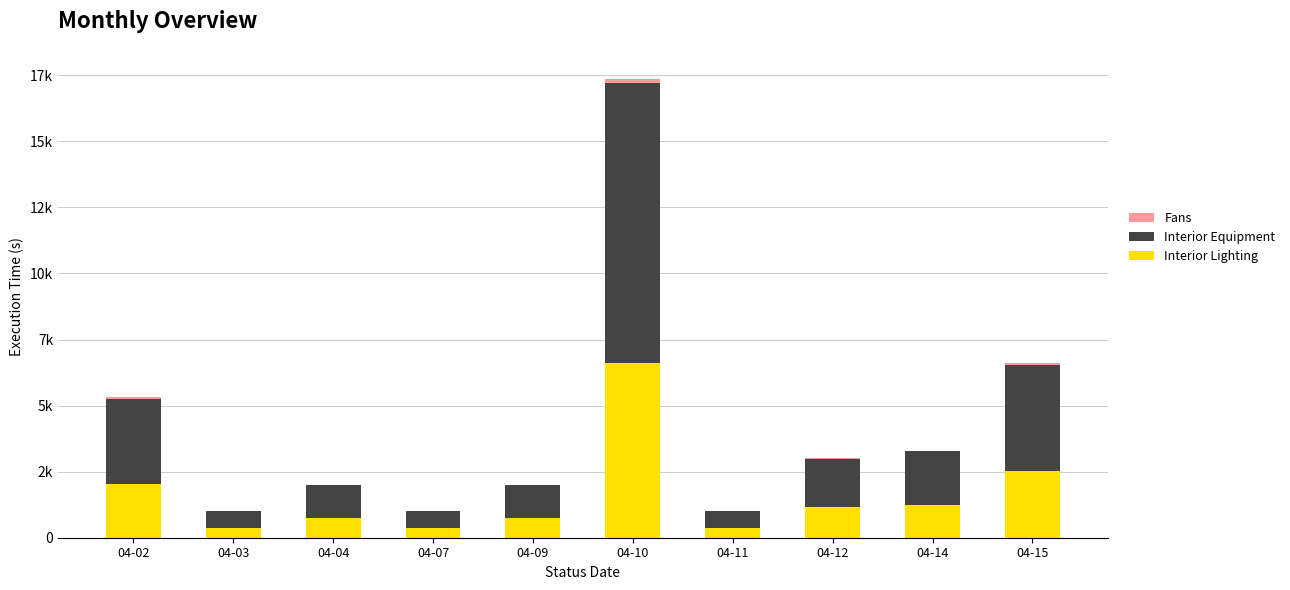

Does the chart contain stacked bars?

Yes